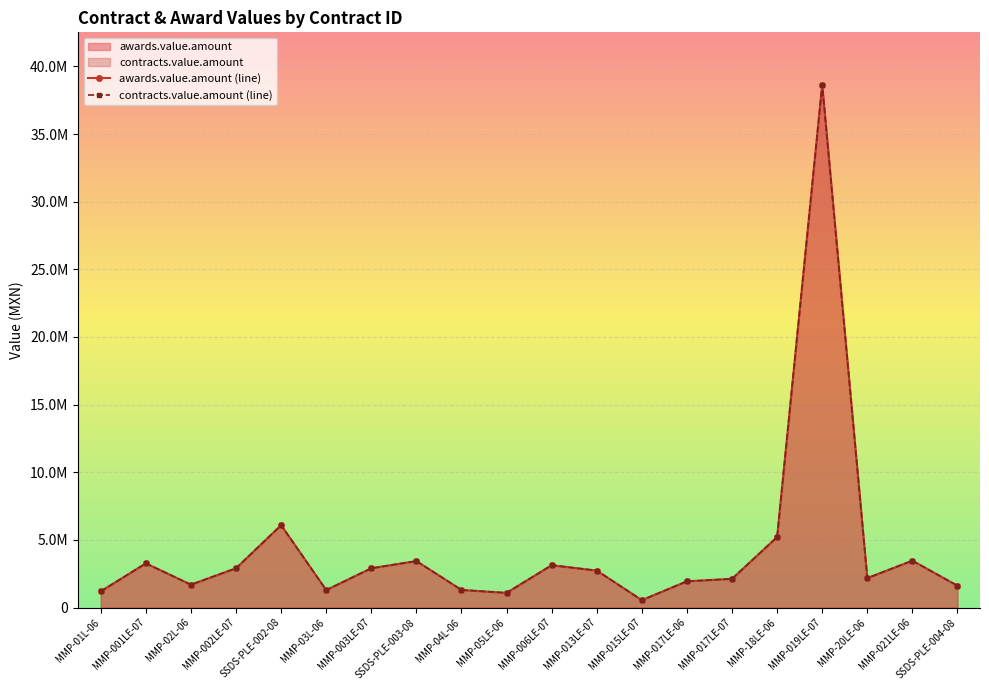

What is the label of the 4th point from the right?

MMP-019LE-07